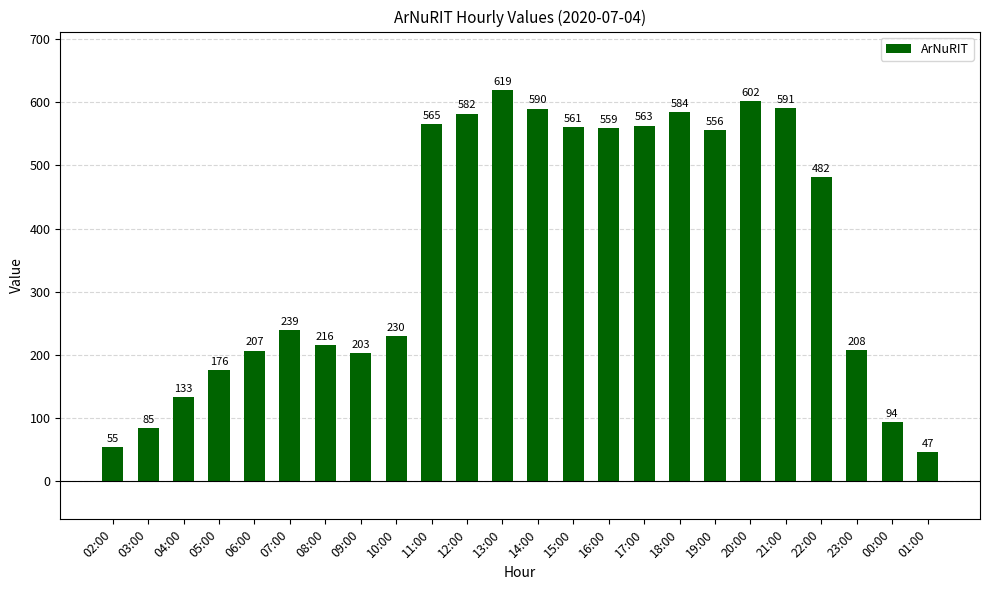

Which category has the lowest value across all series?

01:00